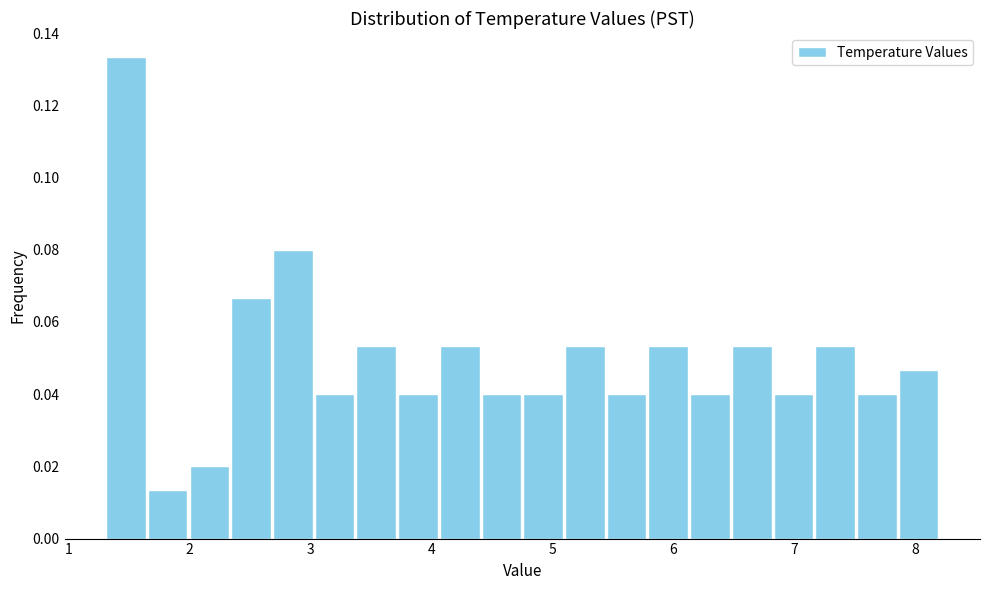

Read against the x-axis, roughly where is the centre of the tallest bar?

1.5